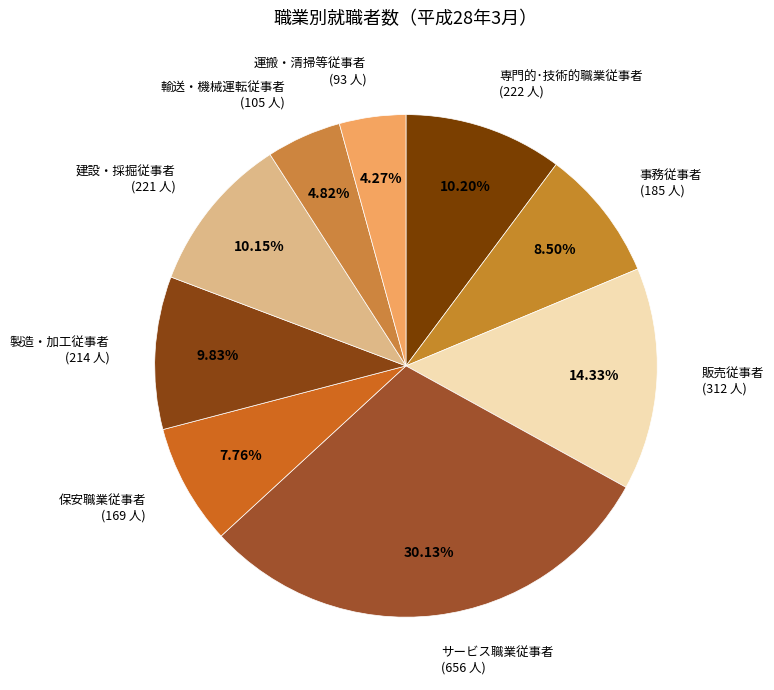

Combined, do 建設・採掘従事者 and 製造・加工従事者 account for over 50%?

No